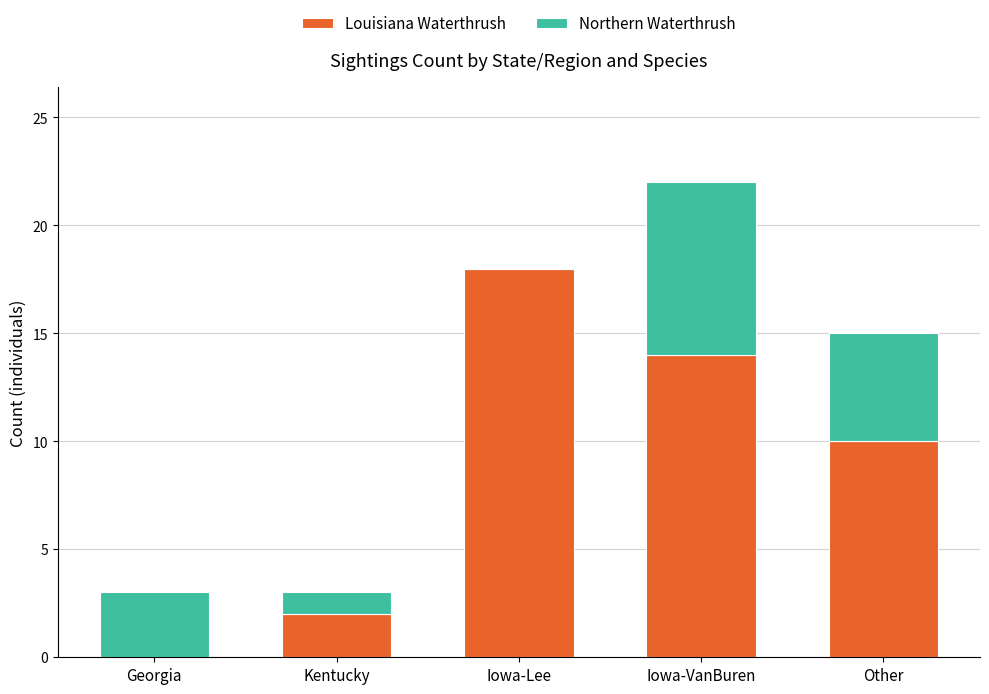

At which label is Louisiana Waterthrush closest to 9?

Other